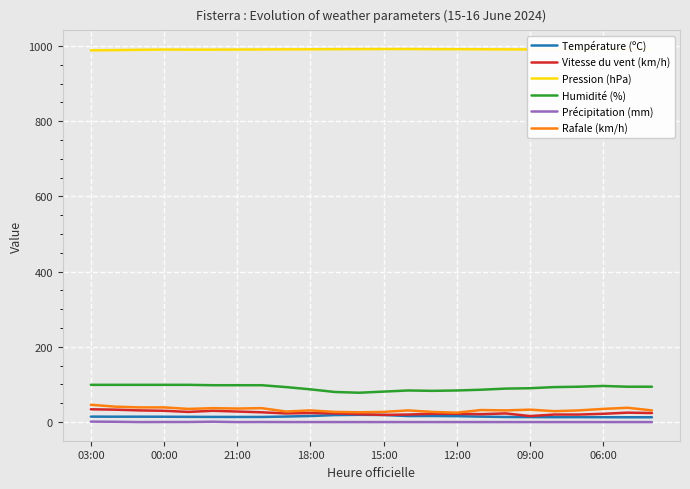

True or false: Humidité (%) and Température (ºC) cross at least once.

False